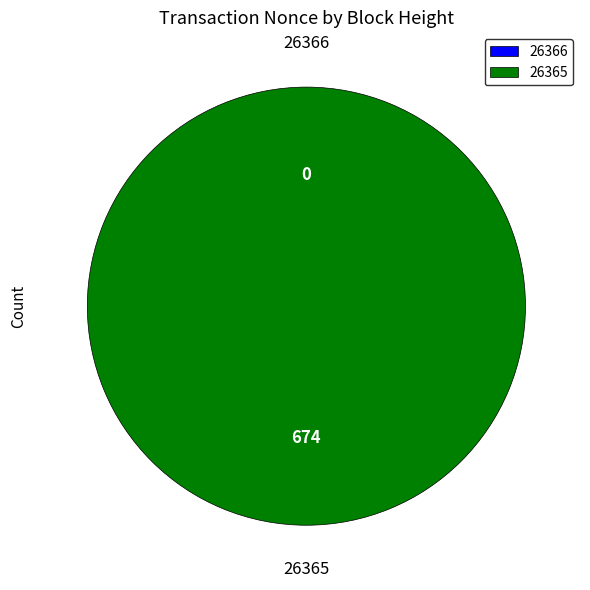

How many slices are in this pie chart?

2